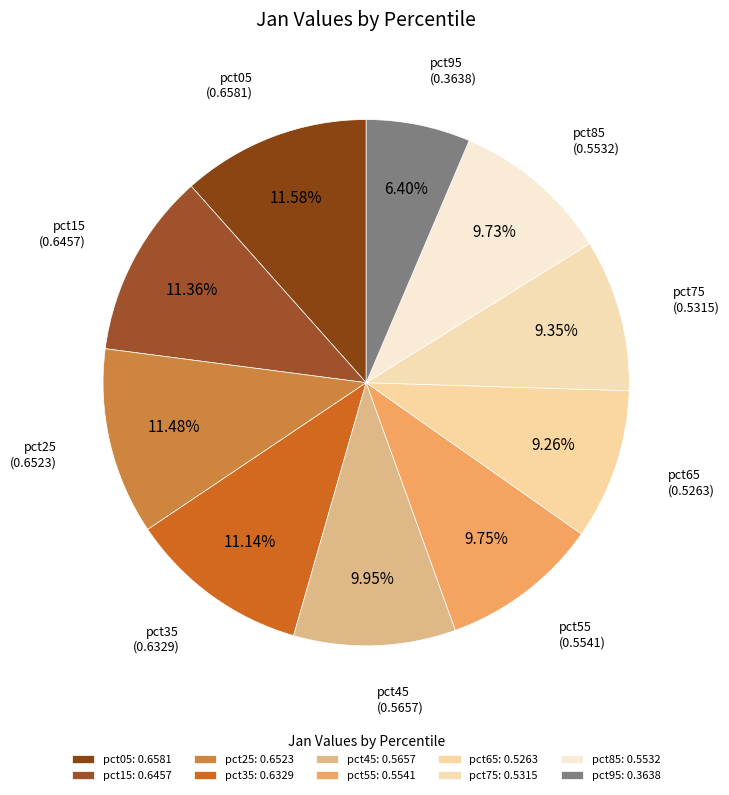

Which category has the smallest portion of the pie?

pct95